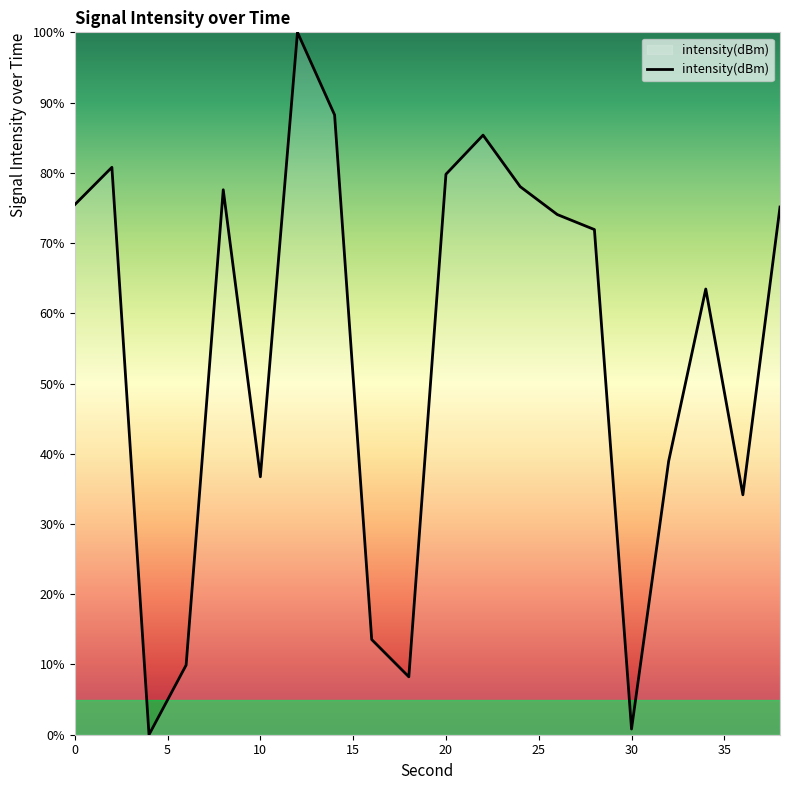

What is the difference between the maximum and minimum values?

100.0